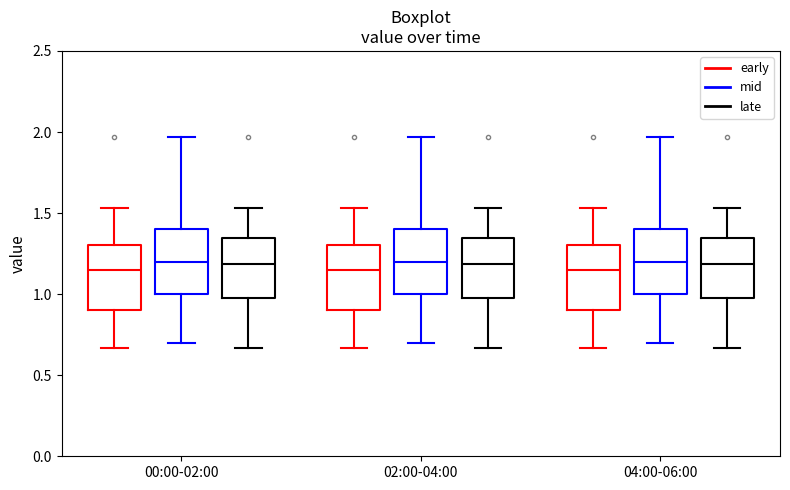

Reading left to right, read every box against the y-axis: the position of its median line, the range the box covers, and the ends of its whiskers. The values are not printed on the chart, so give them approximately, as read against the axis.

00:00-02:00 (early): median 1.15, box 0.90 to 1.30, whiskers 0.65 to 1.55
00:00-02:00 (mid): median 1.20, box 1.00 to 1.40, whiskers 0.70 to 1.95
00:00-02:00 (late): median 1.20, box 1.00 to 1.35, whiskers 0.65 to 1.55
02:00-04:00 (early): median 1.15, box 0.90 to 1.30, whiskers 0.65 to 1.55
02:00-04:00 (mid): median 1.20, box 1.00 to 1.40, whiskers 0.70 to 1.95
02:00-04:00 (late): median 1.20, box 1.00 to 1.35, whiskers 0.65 to 1.55
04:00-06:00 (early): median 1.15, box 0.90 to 1.30, whiskers 0.65 to 1.55
04:00-06:00 (mid): median 1.20, box 1.00 to 1.40, whiskers 0.70 to 1.95
04:00-06:00 (late): median 1.20, box 1.00 to 1.35, whiskers 0.65 to 1.55